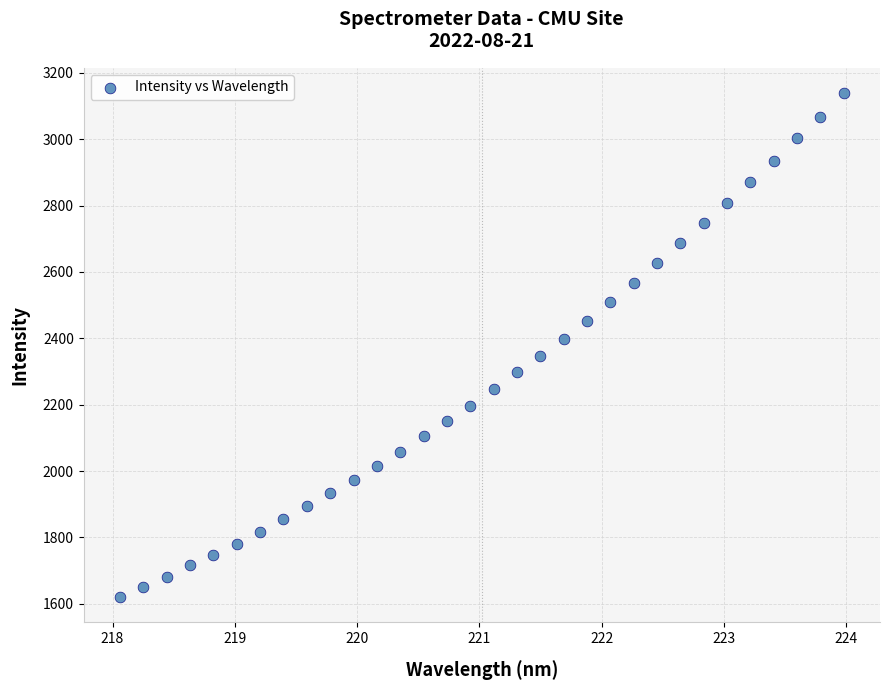

What is the range of X values (max minus min)?

5.9